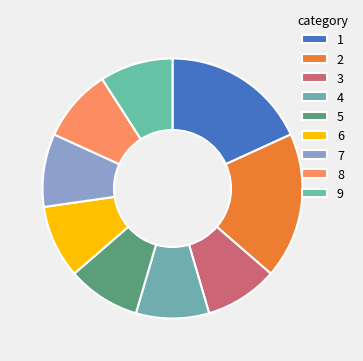

To the nearest percent, what is the difference between the largest and smallest slice percentages?

9%